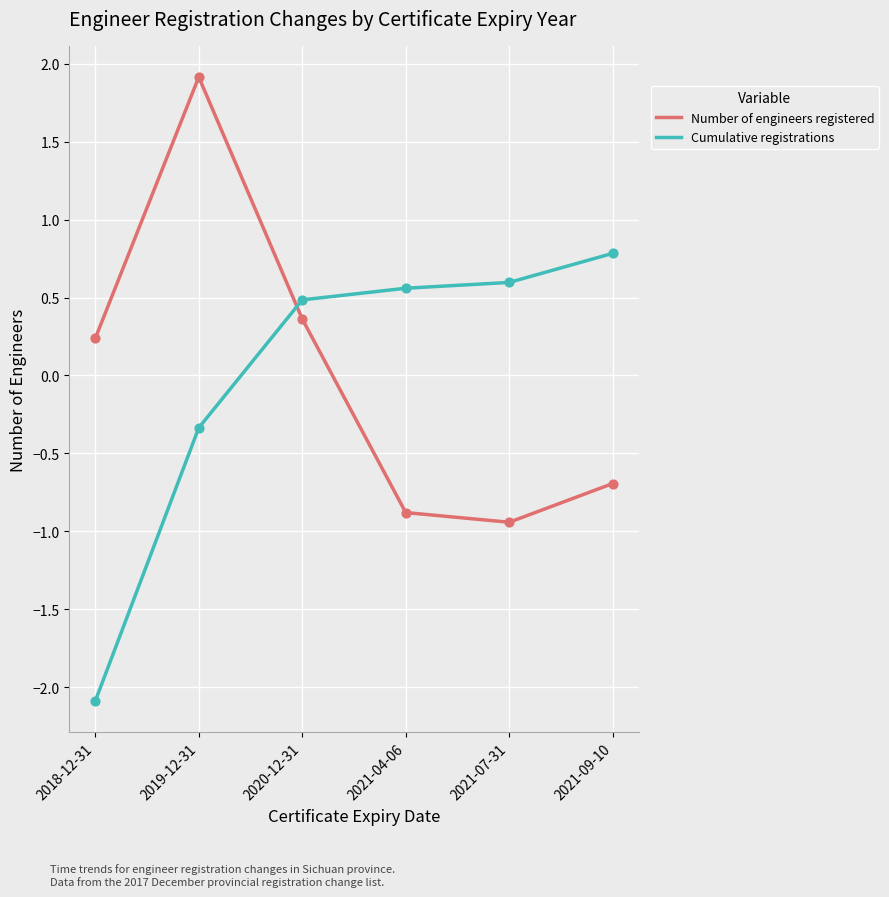

At which category is the sum across all series the highest?

2019-12-31